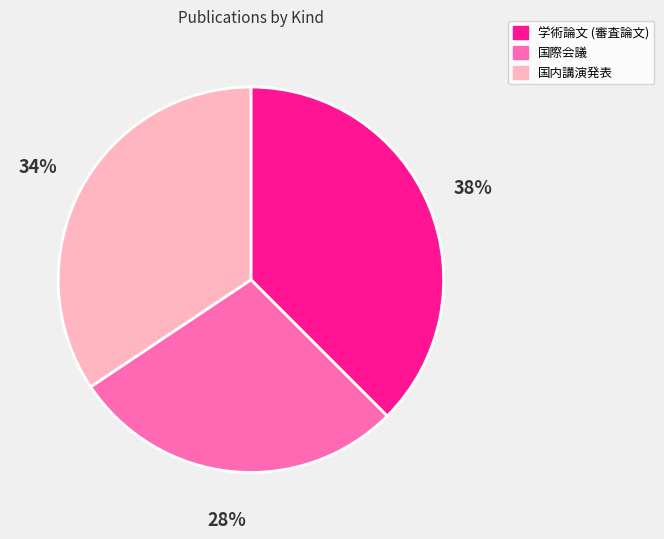

Do 国内講演発表 and 国際会議 together represent more than half of the pie?

Yes